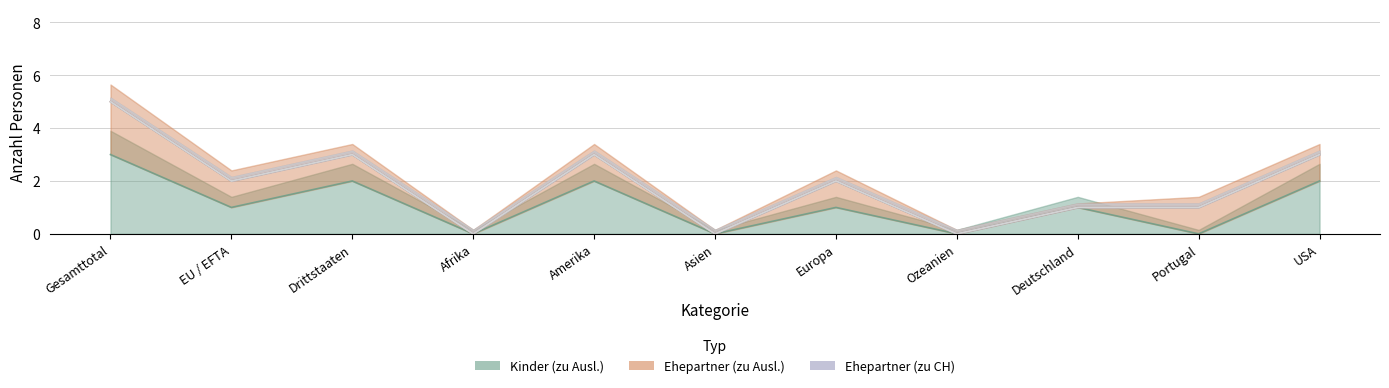

Where does the Ehepartner (zu Ausl.) series first go above 1?

Gesamttotal